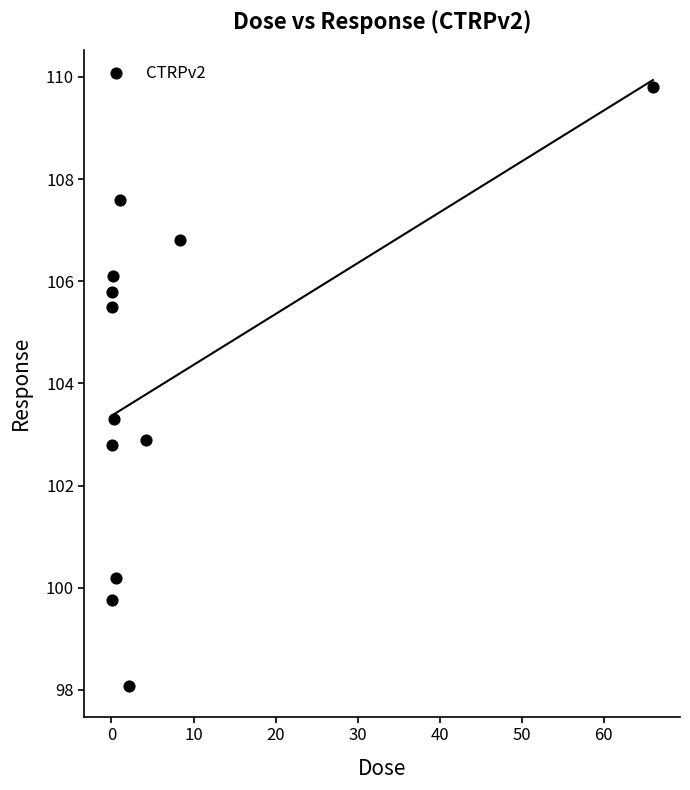

What is the average X value?

6.9